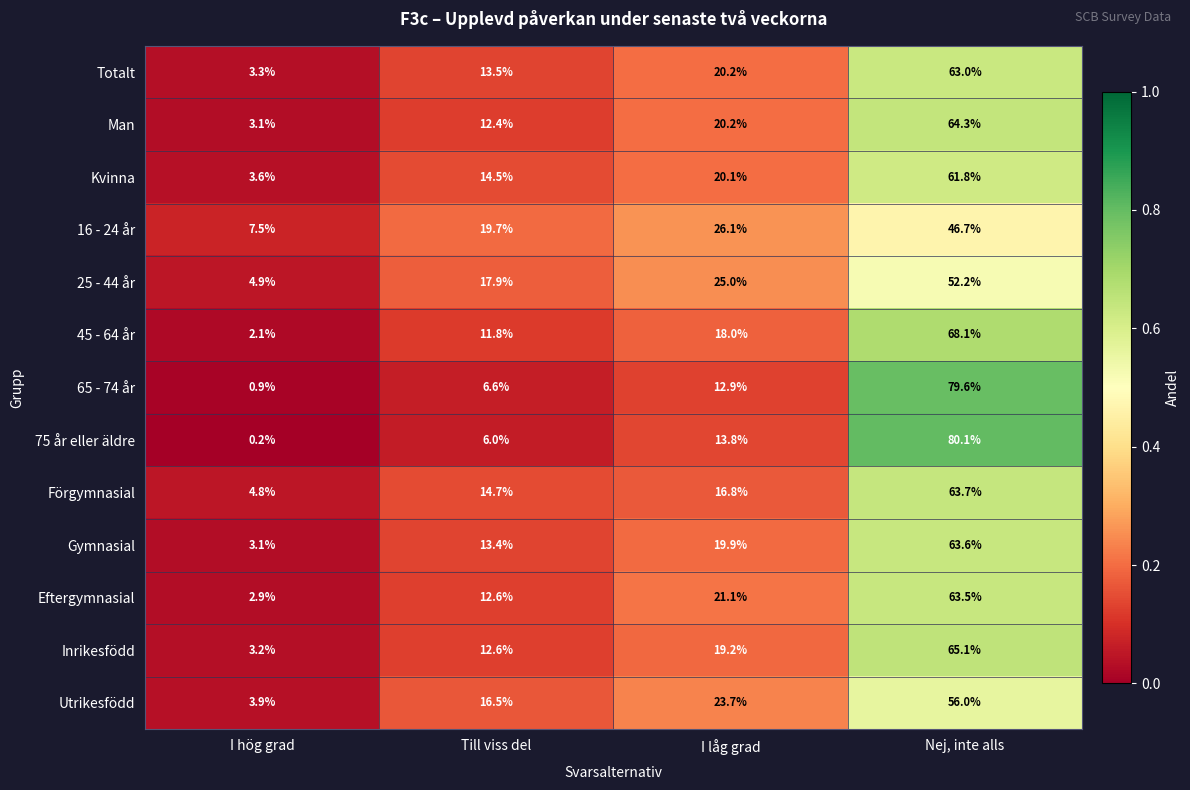

Rank the series at Nej, inte alls from lowest to highest value.

16 - 24 år, 25 - 44 år, Utrikesfödd, Kvinna, Totalt, Eftergymnasial, Gymnasial, Förgymnasial, Man, Inrikesfödd, 45 - 64 år, 65 - 74 år, 75 år eller äldre